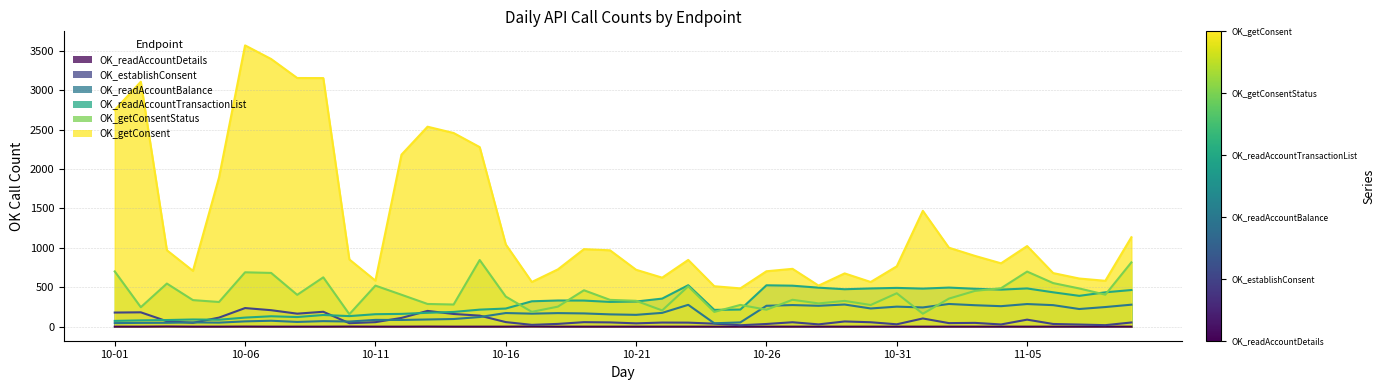

Count the number of data series in this chart.

6